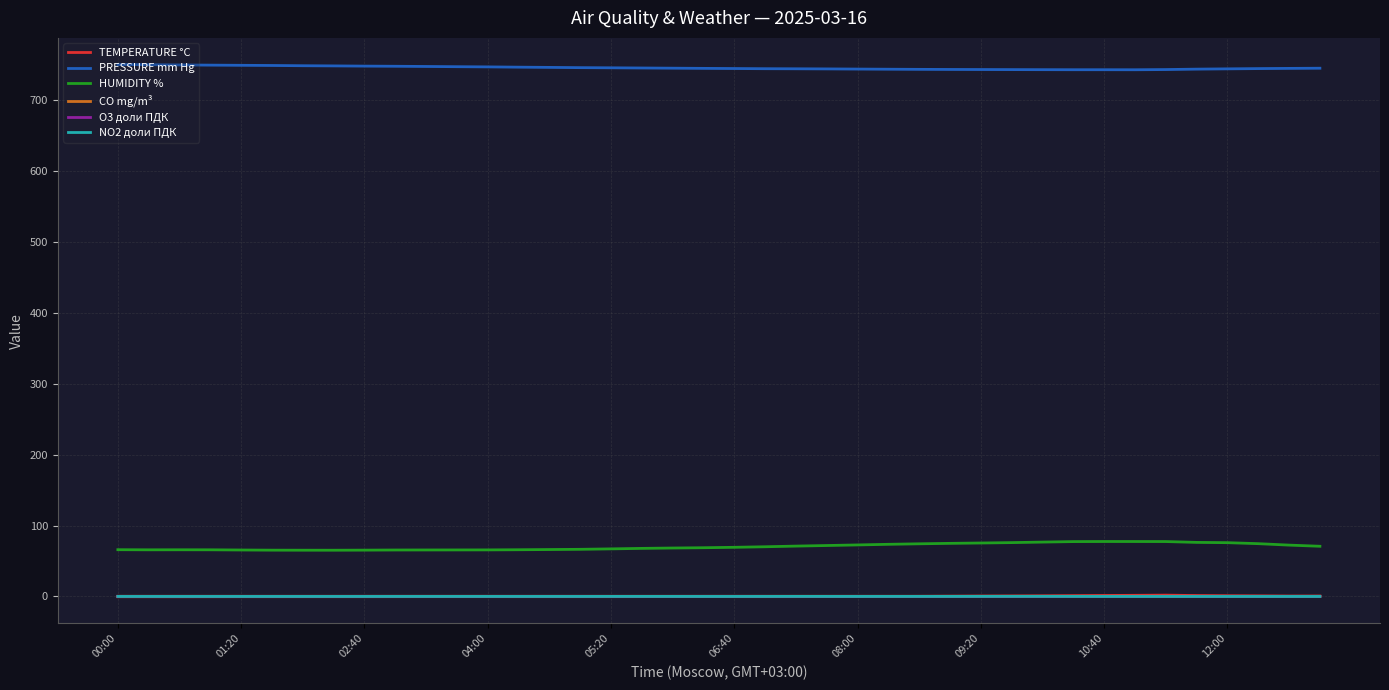

True or false: HUMIDITY % and CO mg/m³ intersect in this chart.

False